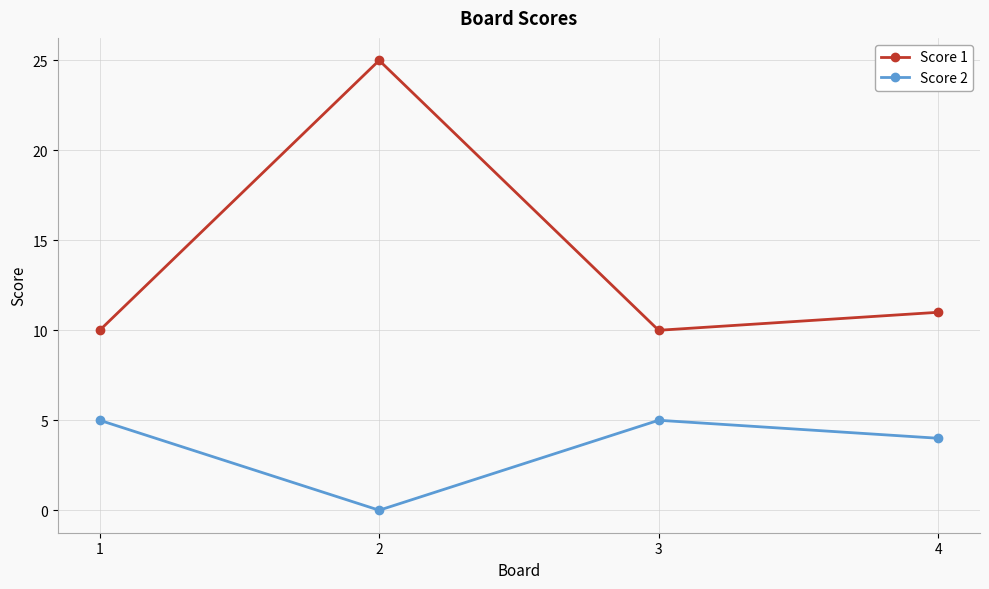

Which label corresponds to the largest value in the chart?

2